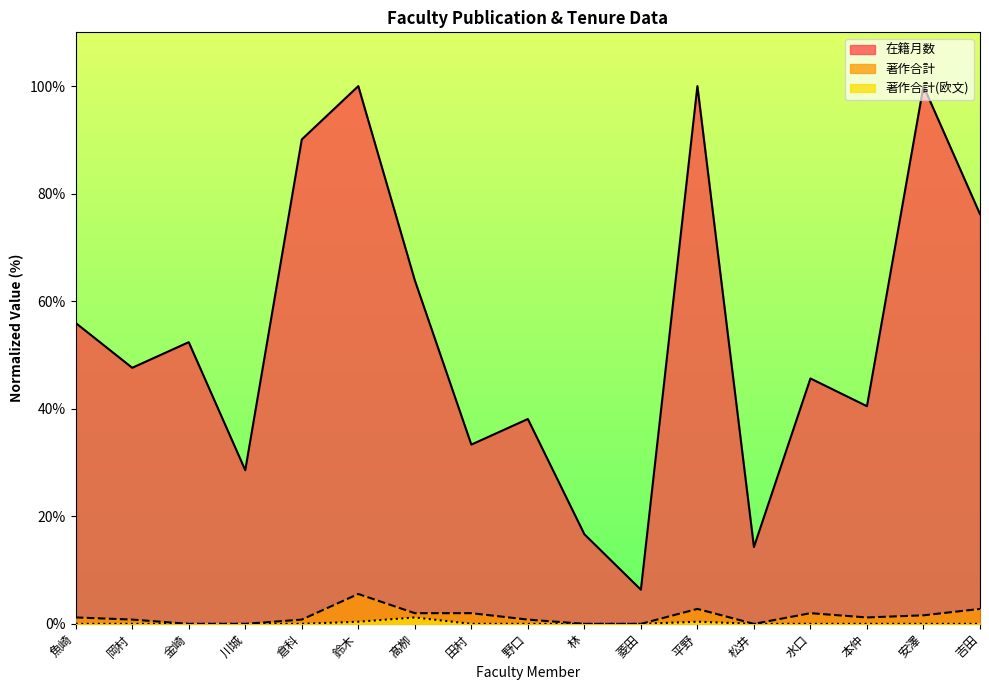

The value of 在籍月数 at 金崎 is 75.3. True or false?

False